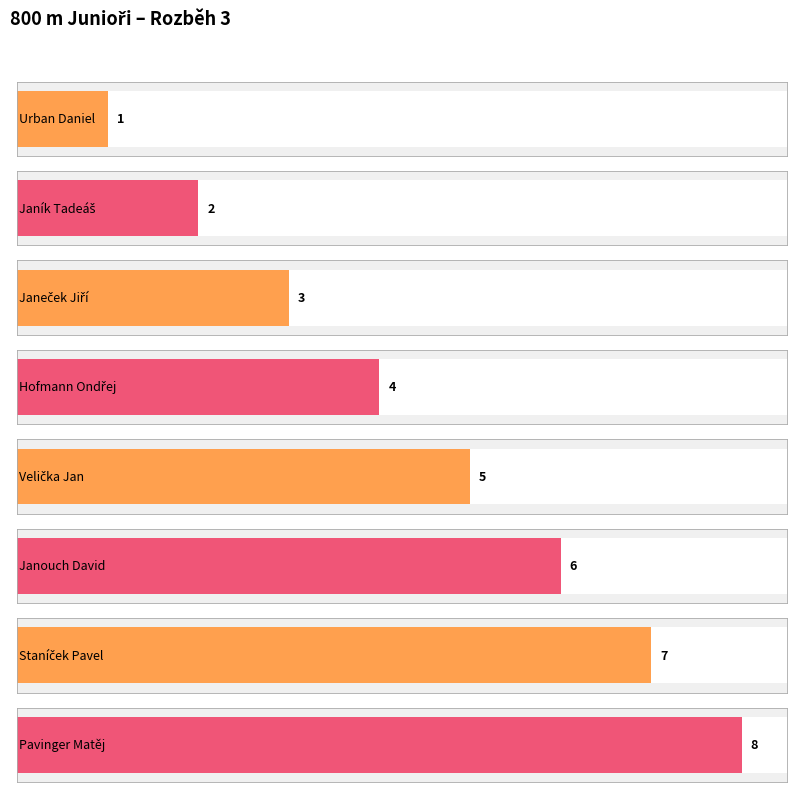

What is the average value?

4